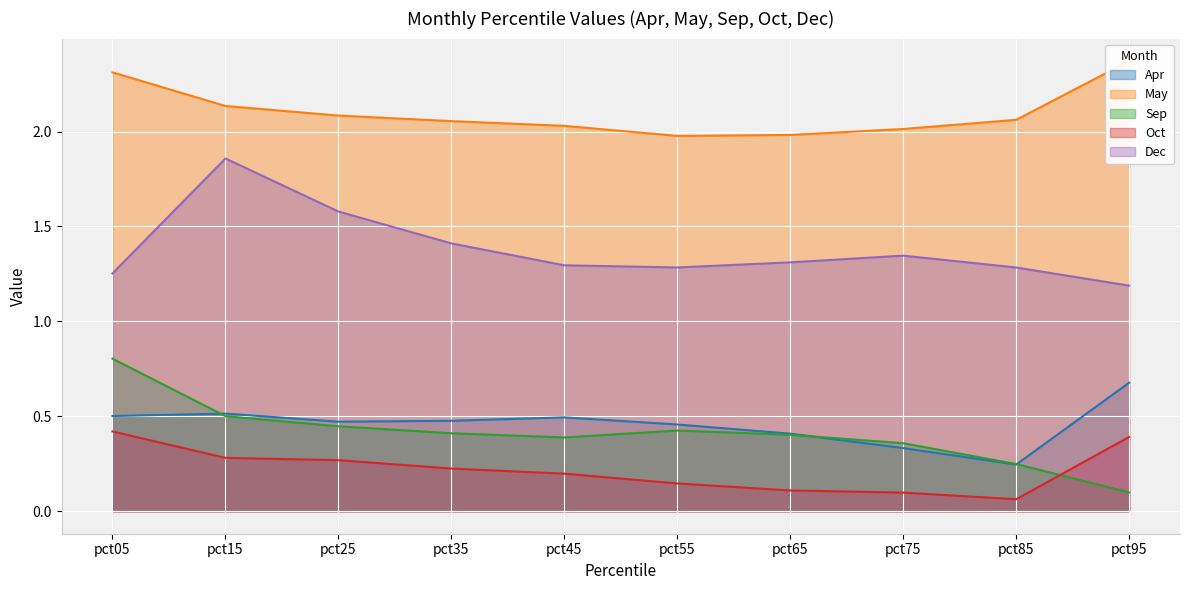

Count the number of categories in the chart.

10